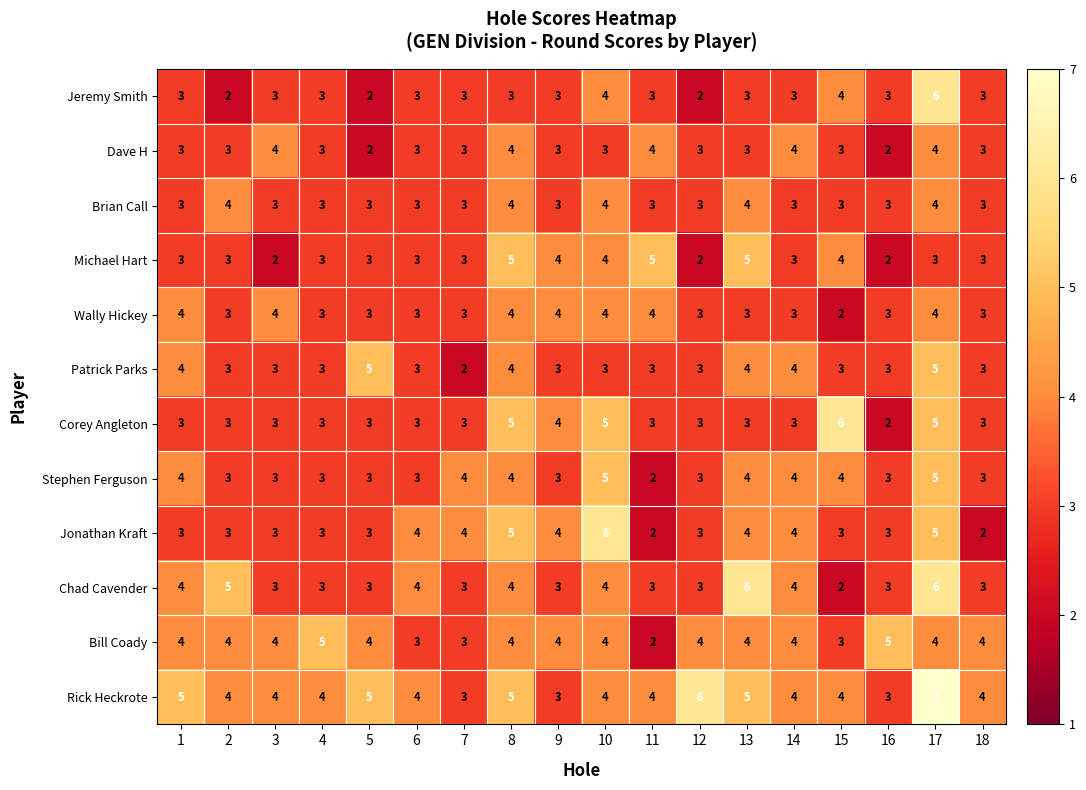

The value of Corey Angleton at 4 is 5. True or false?

False